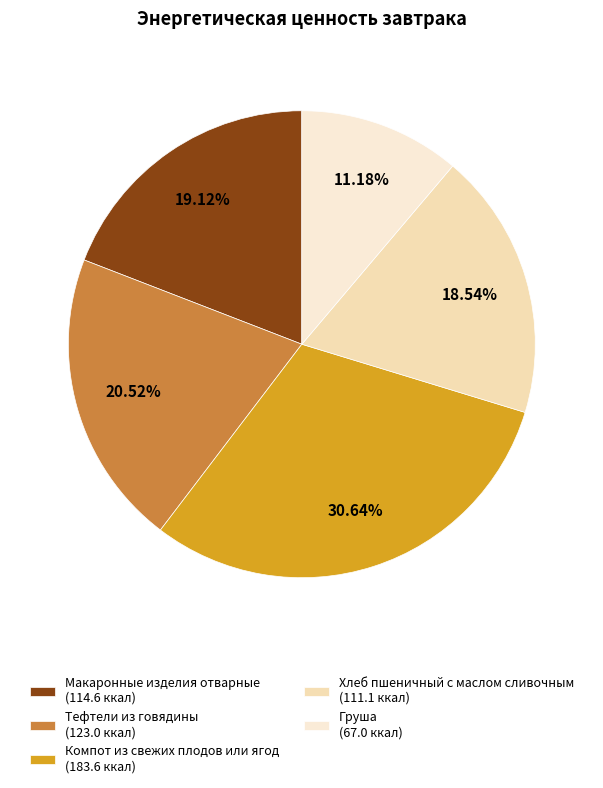

True or false: Хлеб пшеничный с маслом сливочным accounts for 5% of the total.

False